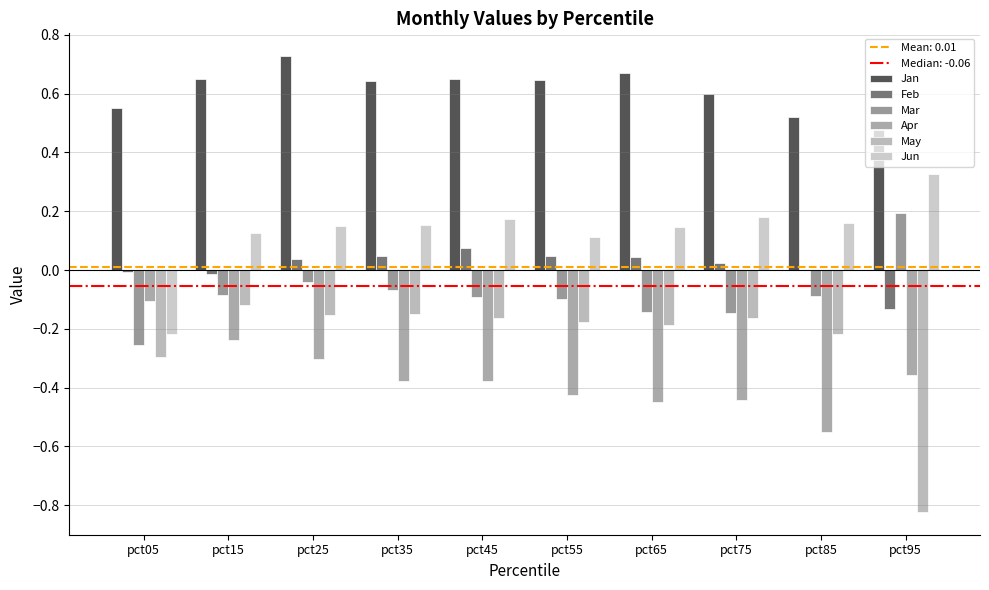

Are the bars grouped side by side (vs. stacked)?

Yes